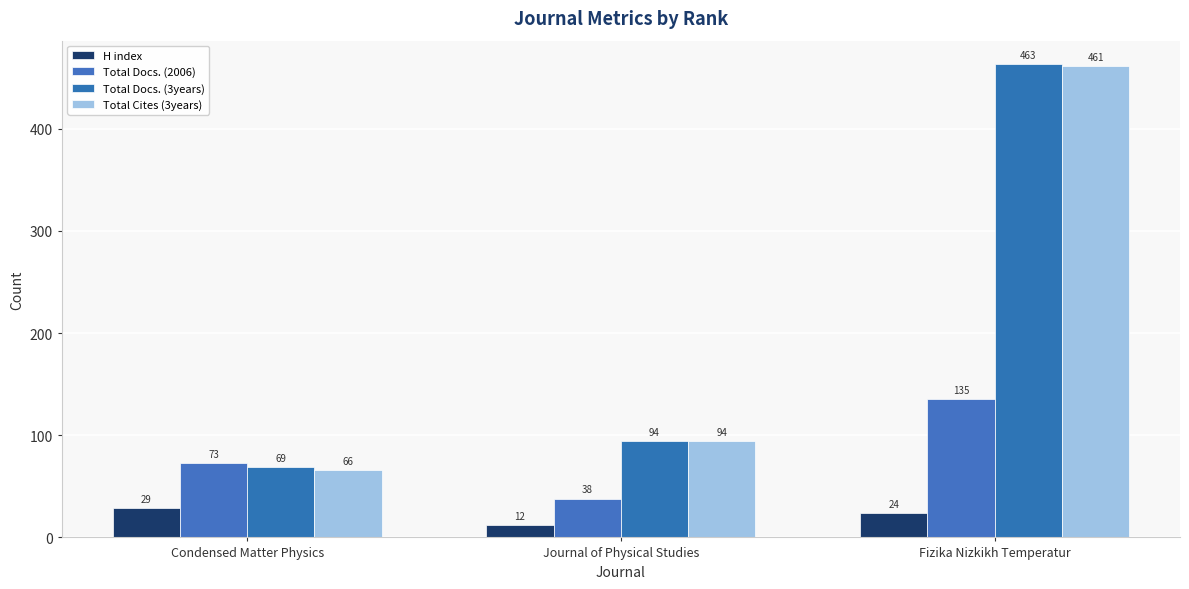

The Total Cites (3years) series shows 23 at Condensed Matter Physics. True or false?

False